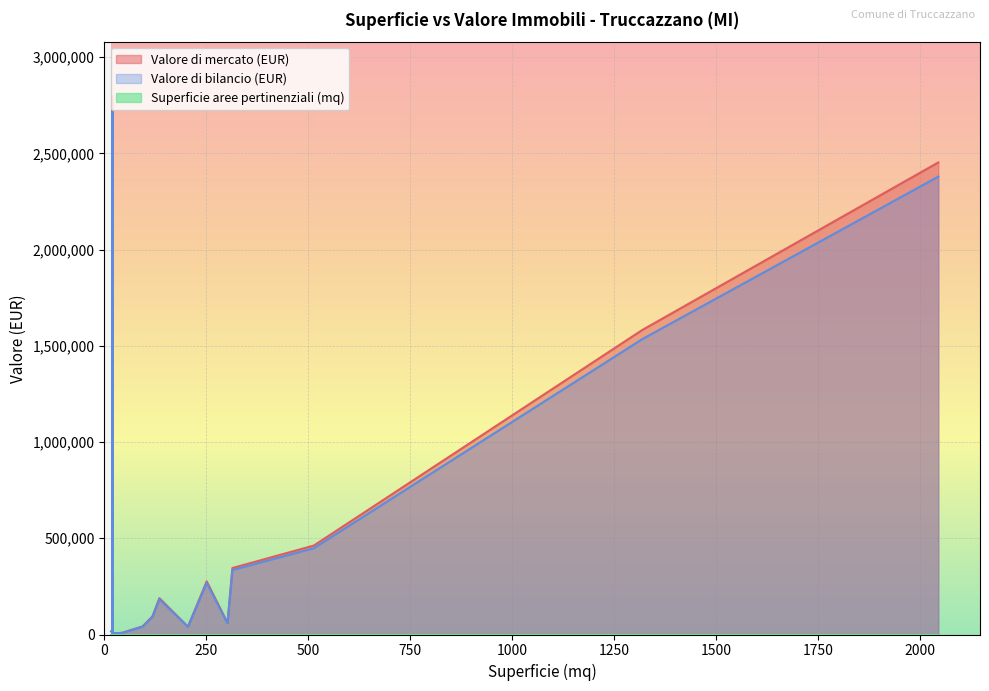

Which series changed the most between 20 and 513.5?

Valore di mercato (EUR)